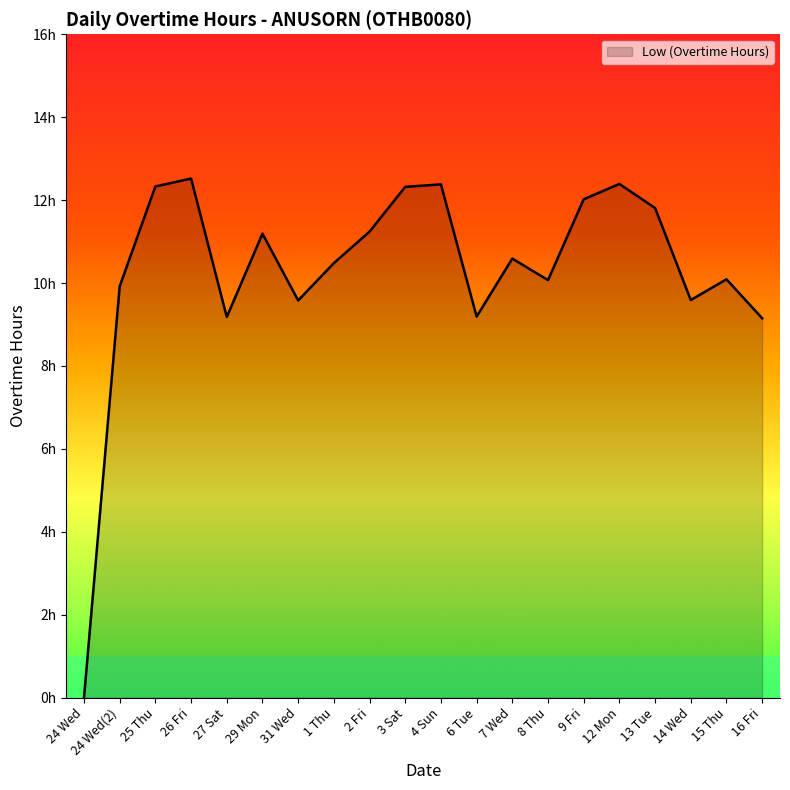

Does the chart have visible grid lines?

No